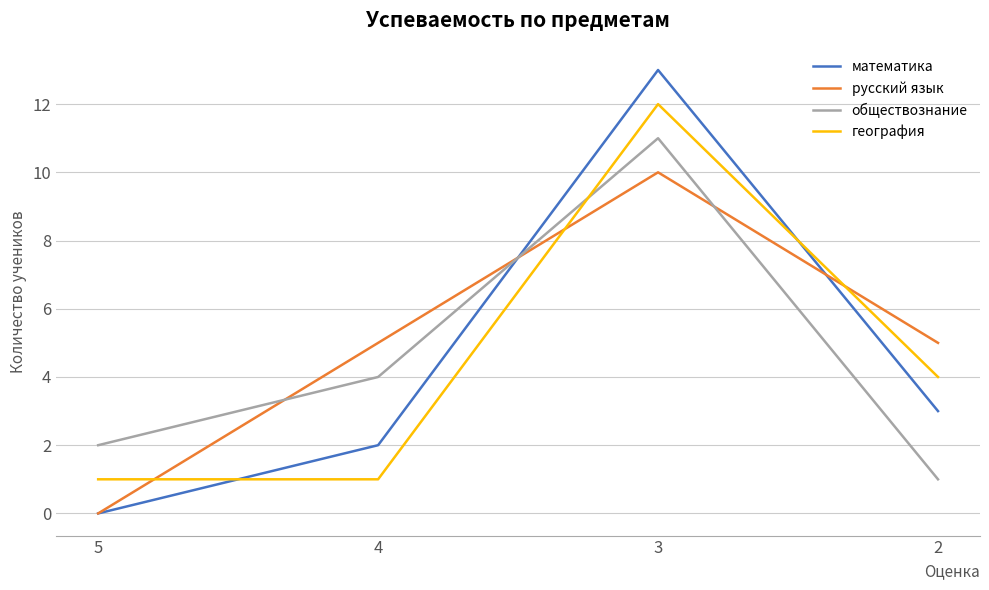

What is the total value across all series at 2?

13